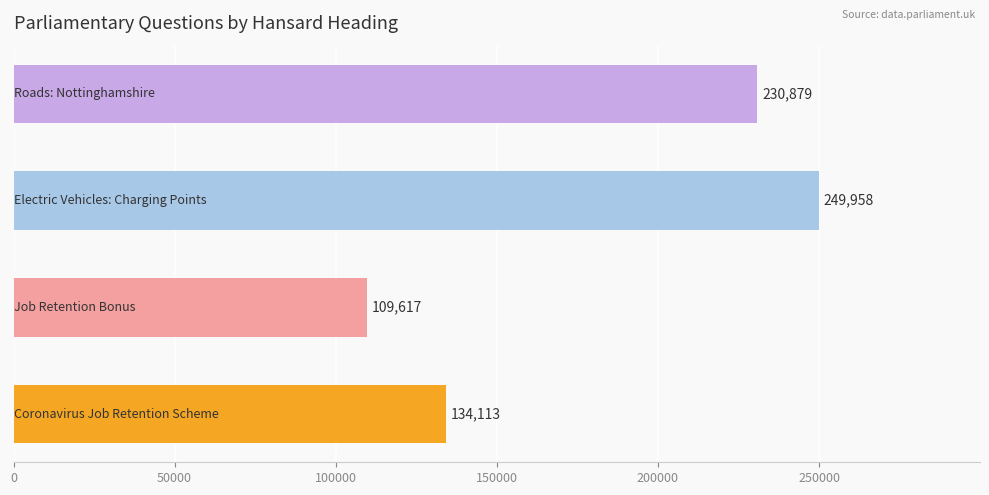

What is the difference between the second highest and second lowest values?

96766